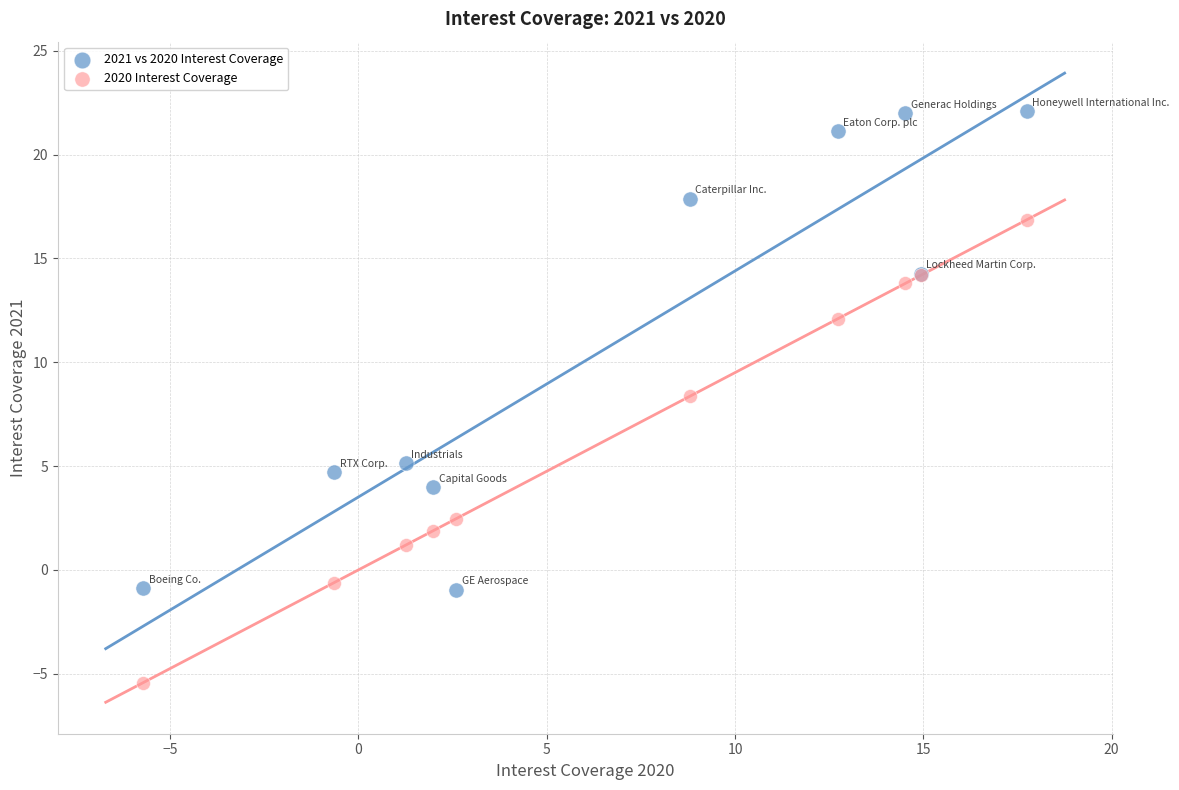

Which series has the widest spread of Y values?

2021 vs 2020 Interest Coverage